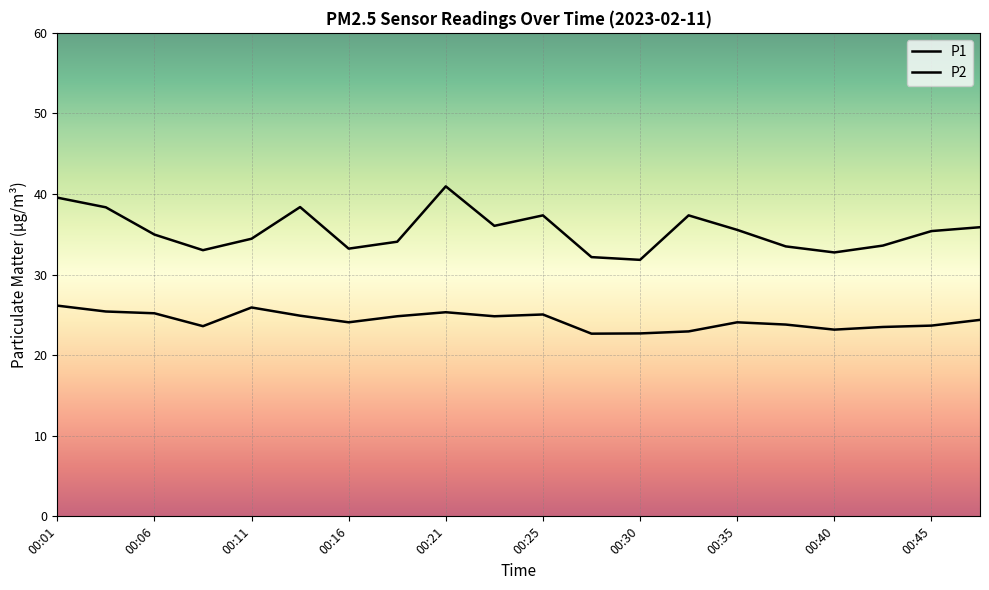

True or false: P1 and P2 cross at least once.

False